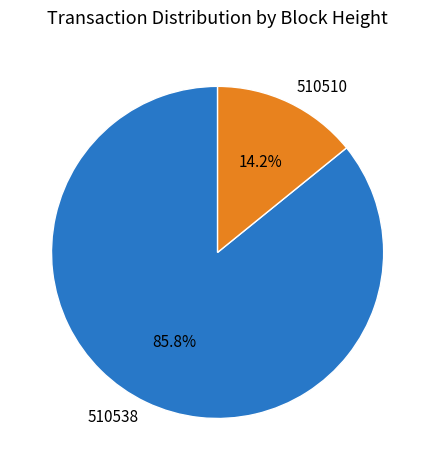

To the nearest percent, what is the average slice percentage?

50%